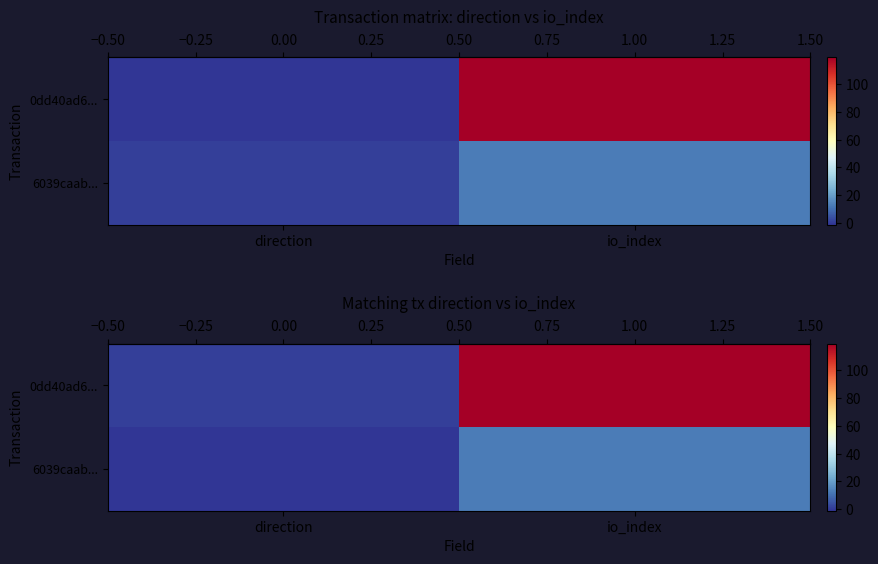

Which category has the lowest value in the row_0 series?

direction